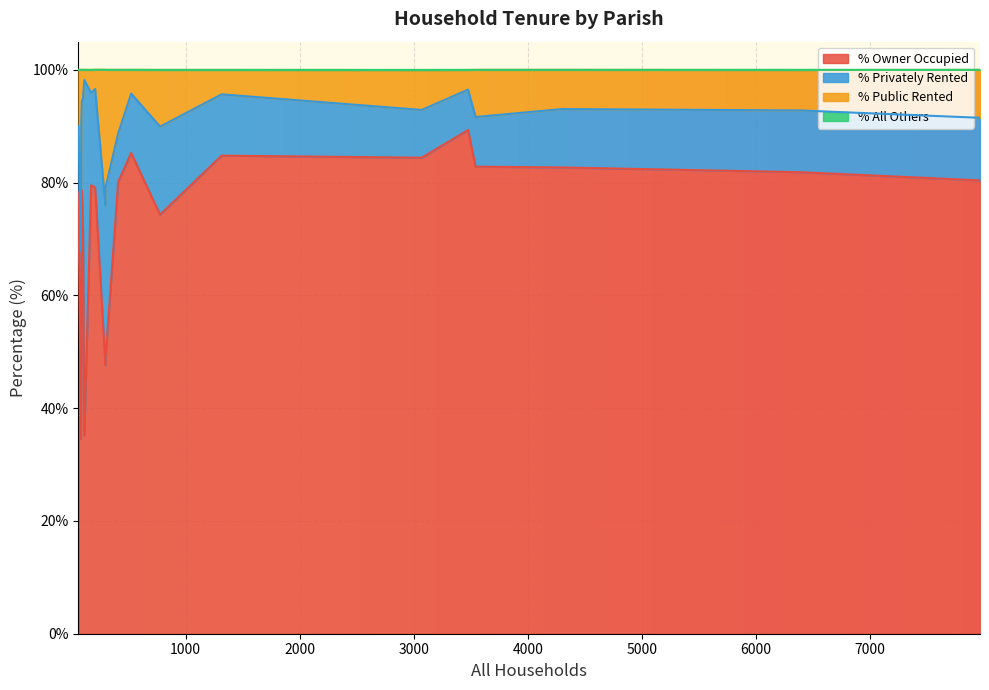

What is the lowest value of the % Owner Occupied series?

34.6